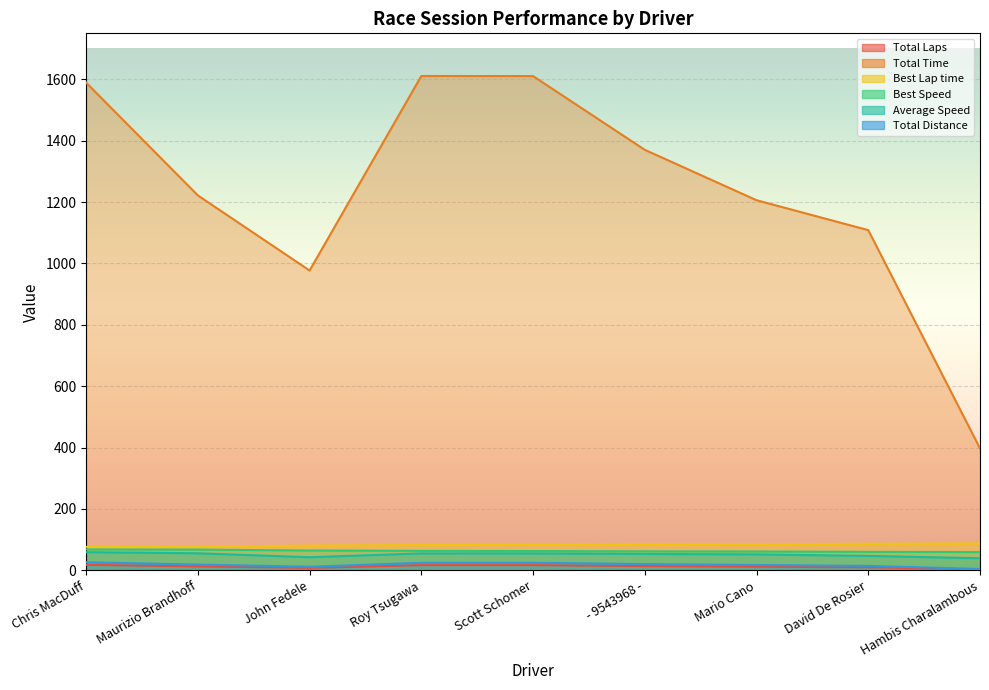

Reading left to right, what are all the values shown in this chart?

Total Laps: Chris MacDuff=18.0	Maurizio Brandhoff=13.0	John Fedele=8.0	Roy Tsugawa=17.0	Scott Schomer=17.0	- 9543968 -=14.0	Mario Cano=12.0	David De Rosier=10.0	Hambis Charalambous=3.0
Total Time: Chris MacDuff=1589.4	Maurizio Brandhoff=1221.8	John Fedele=977.1	Roy Tsugawa=1611.0	Scott Schomer=1610.6	- 9543968 -=1370.4	Mario Cano=1206.2	David De Rosier=1108.6	Hambis Charalambous=397.4
Best Lap time: Chris MacDuff=76.7	Maurizio Brandhoff=77.3	John Fedele=80.7	Roy Tsugawa=82.3	Scott Schomer=83.1	- 9543968 -=84.2	Mario Cano=84.8	David De Rosier=86.6	Hambis Charalambous=87.5
Best Speed: Chris MacDuff=68.1	Maurizio Brandhoff=67.6	John Fedele=64.7	Roy Tsugawa=63.4	Scott Schomer=62.8	- 9543968 -=62.0	Mario Cano=61.5	David De Rosier=60.3	Hambis Charalambous=59.6
Average Speed: Chris MacDuff=59.1	Maurizio Brandhoff=55.5	John Fedele=42.7	Roy Tsugawa=55.1	Scott Schomer=55.1	- 9543968 -=53.3	Mario Cano=51.9	David De Rosier=47.1	Hambis Charalambous=39.4
Total Distance: Chris MacDuff=26.1	Maurizio Brandhoff=18.8	John Fedele=11.6	Roy Tsugawa=24.6	Scott Schomer=24.6	- 9543968 -=20.3	Mario Cano=17.4	David De Rosier=14.5	Hambis Charalambous=4.3